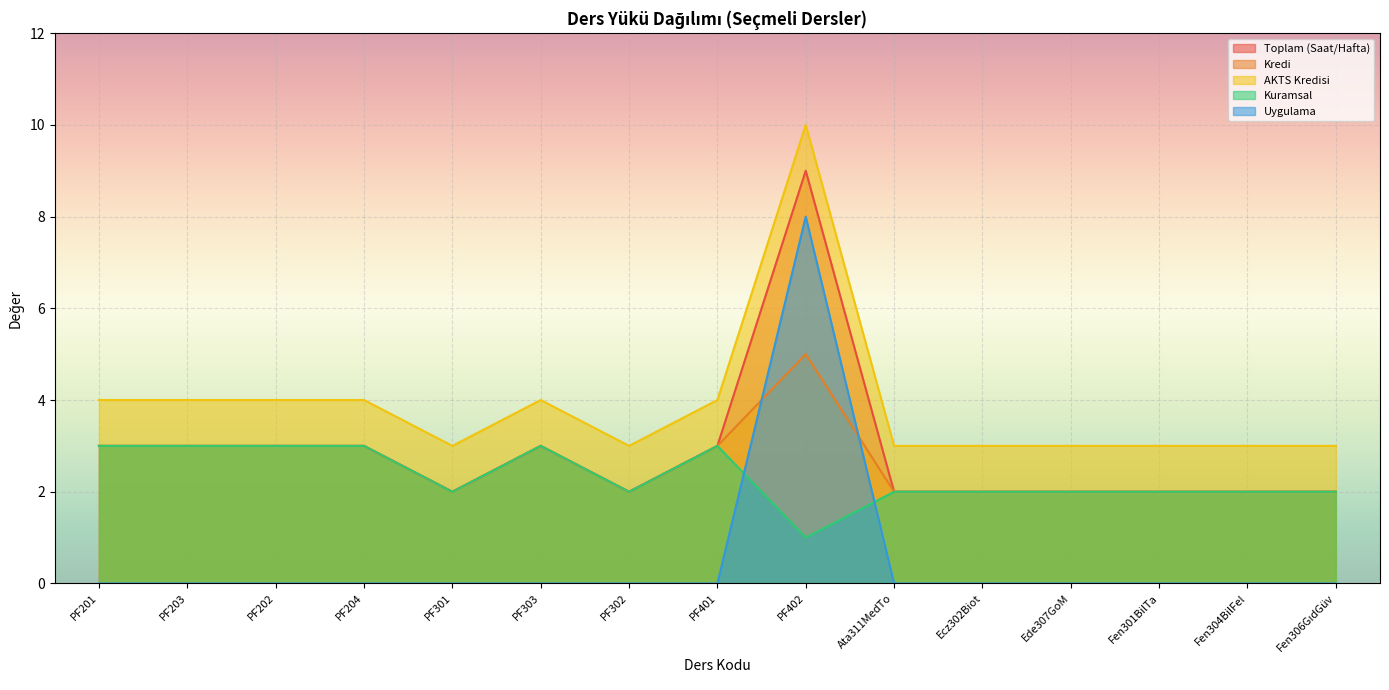

Read the Toplam (Saat/Hafta) value at PF301.

2